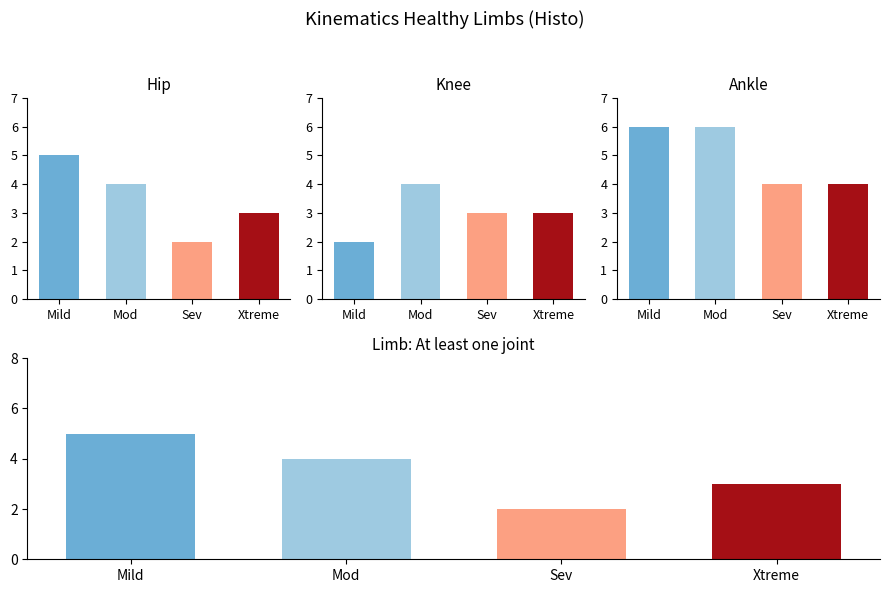

True or false: Knee has a value of 2 at Mild.

True